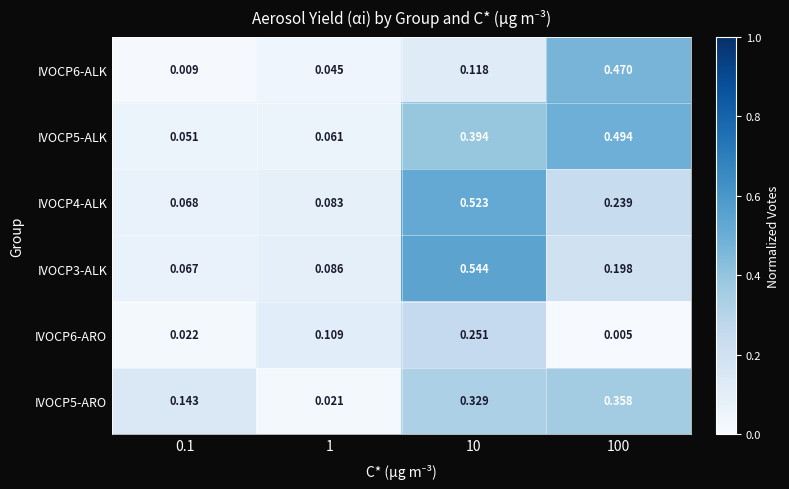

Is the value of IVOCP4-ALK at 100 greater than the value of IVOCP6-ARO at 10?

No